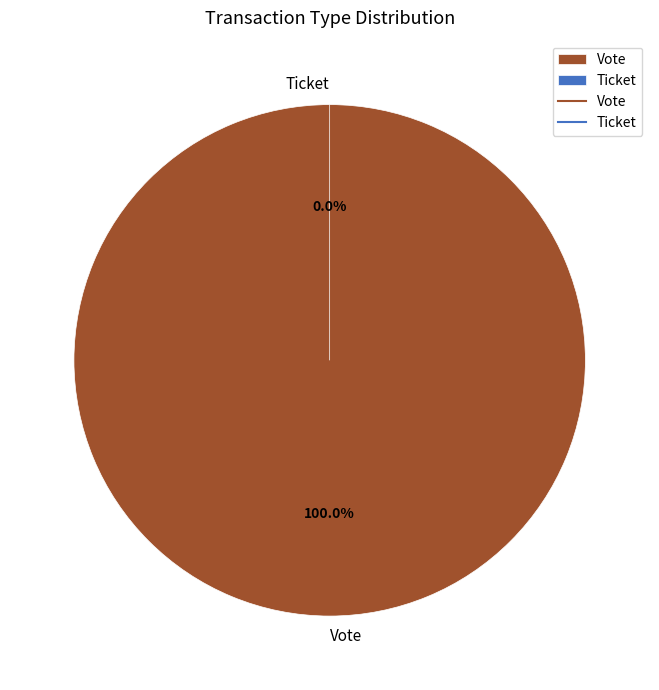

Which slice is the smallest?

Ticket